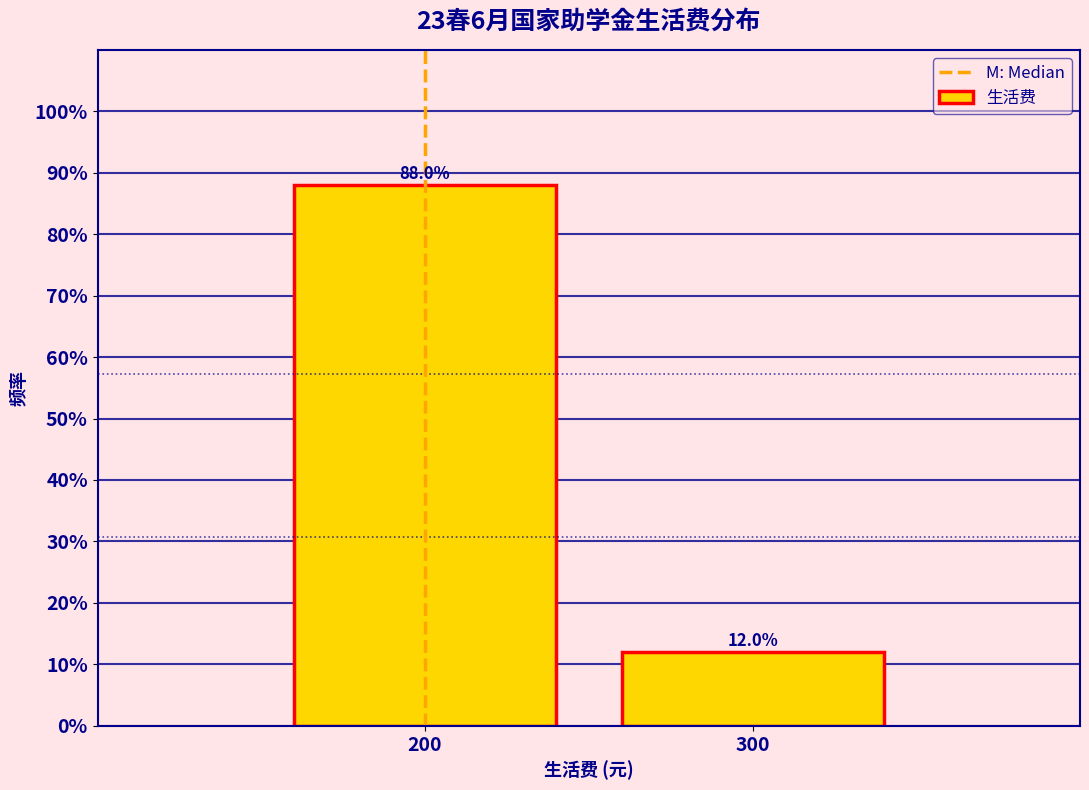

Reading left to right, transcribe all the data shown in this chart.

200=88.0	300=12.0